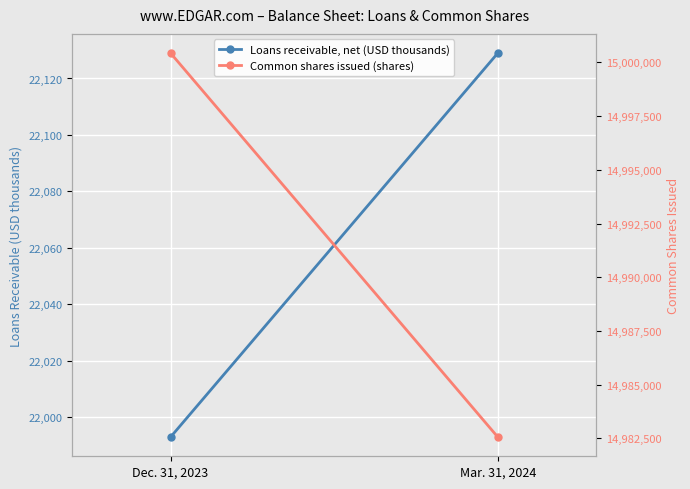

How many data points does each series have?

2